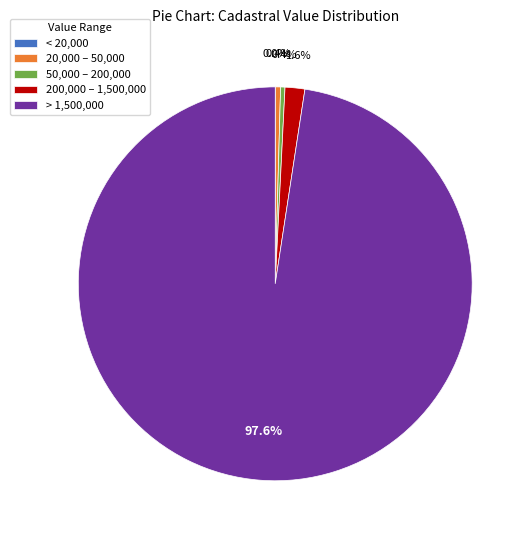

Which category accounts for the majority?

> 1,500,000